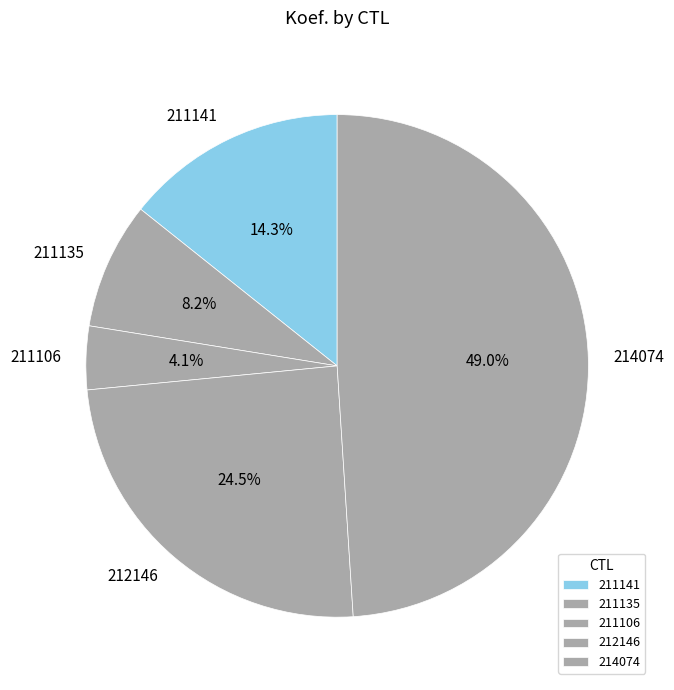

Is 211135 the majority of the pie?

No